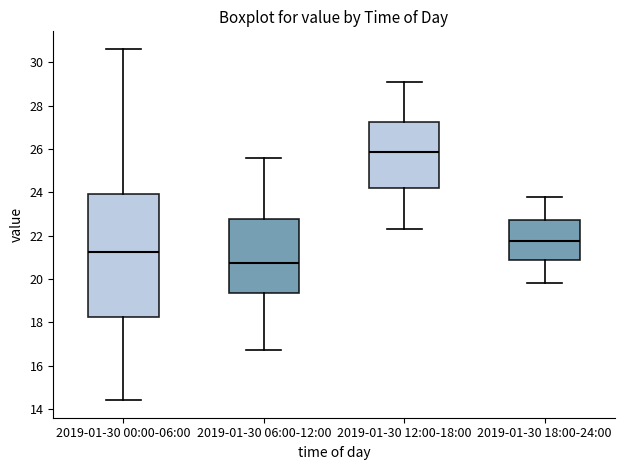

Which box's median line is the highest?

2019-01-30 12:00-18:00